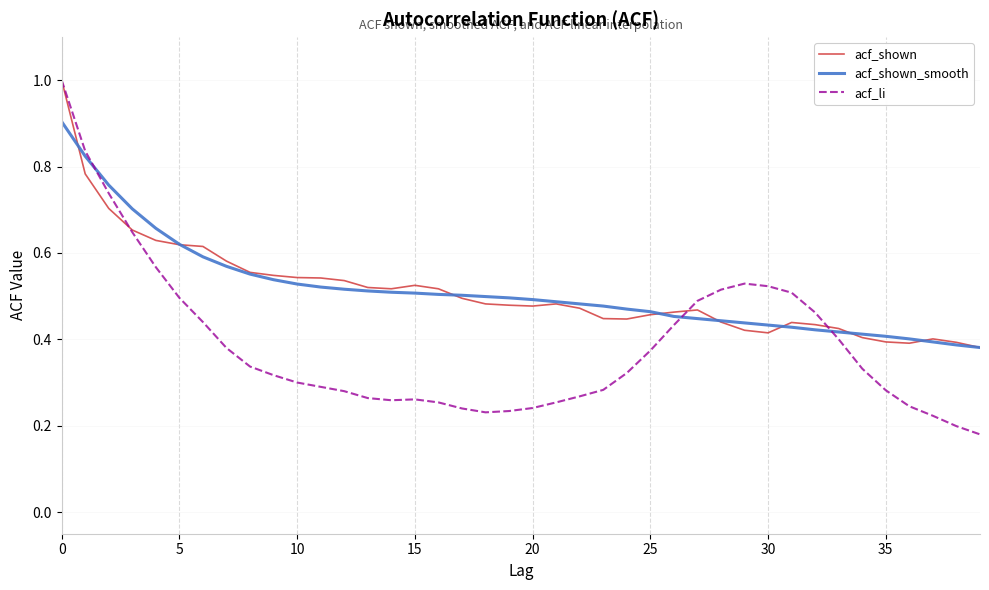

What is the maximum value for acf_shown_smooth?

0.9